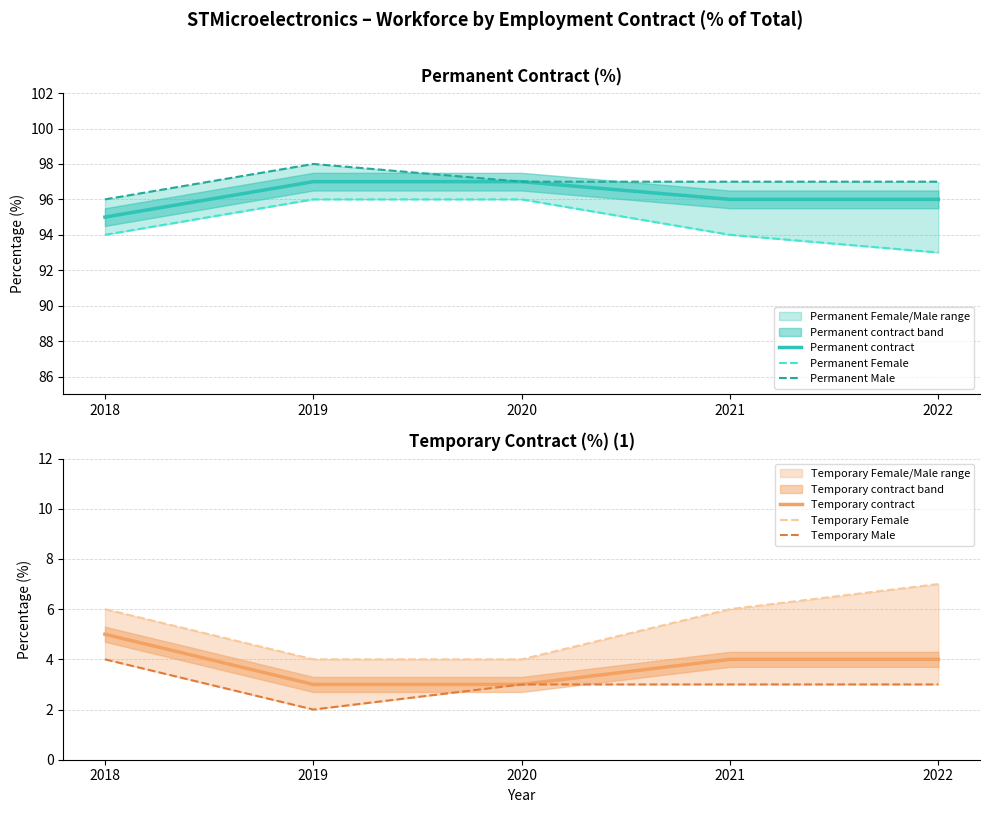

At which category is the sum across all series the highest?

2018